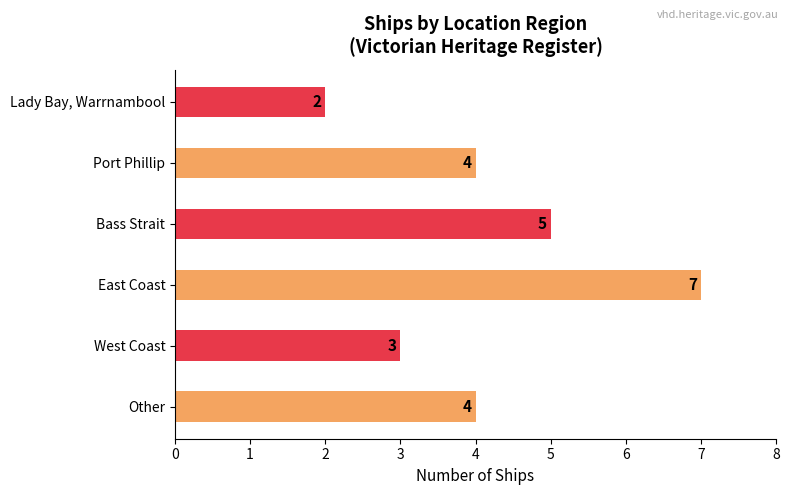

What is the difference between the maximum and minimum values?

5